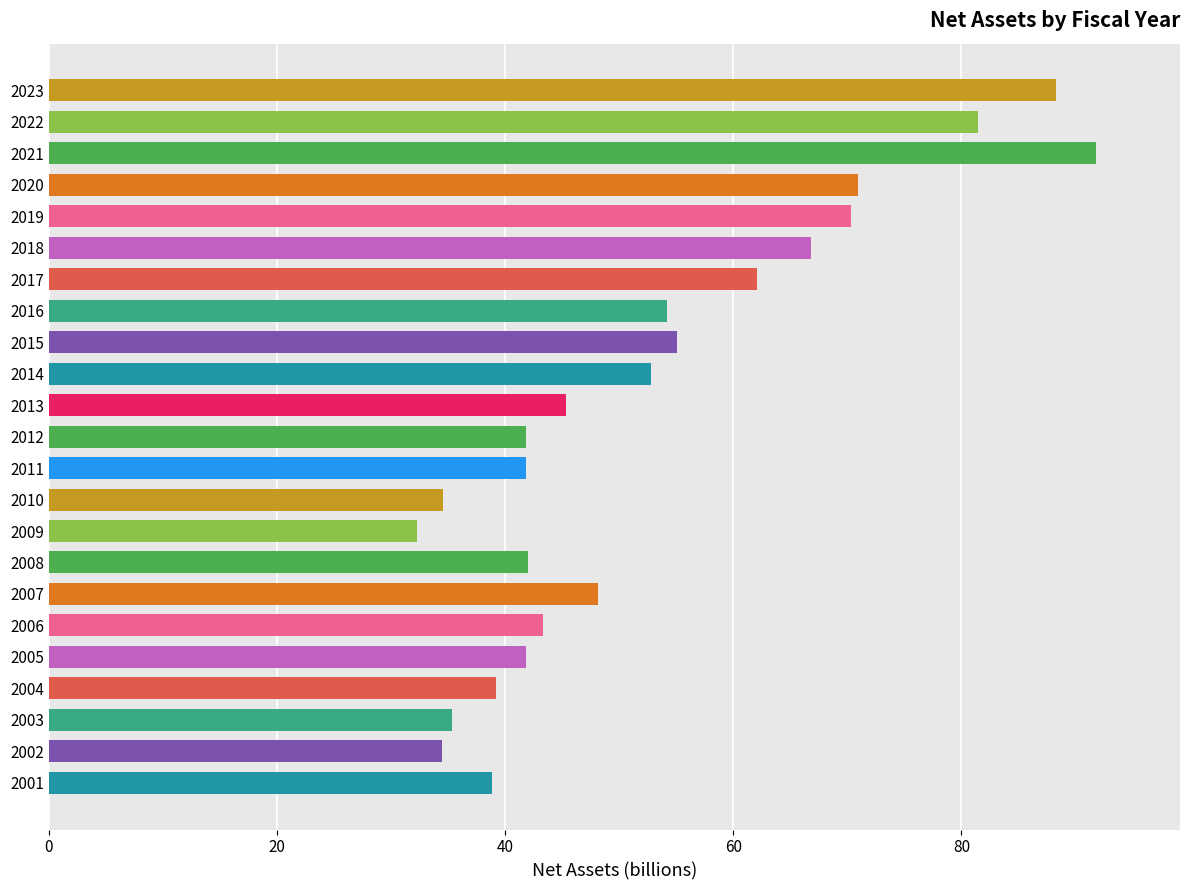

True or false: the data shows 16.5 at 2001.

False